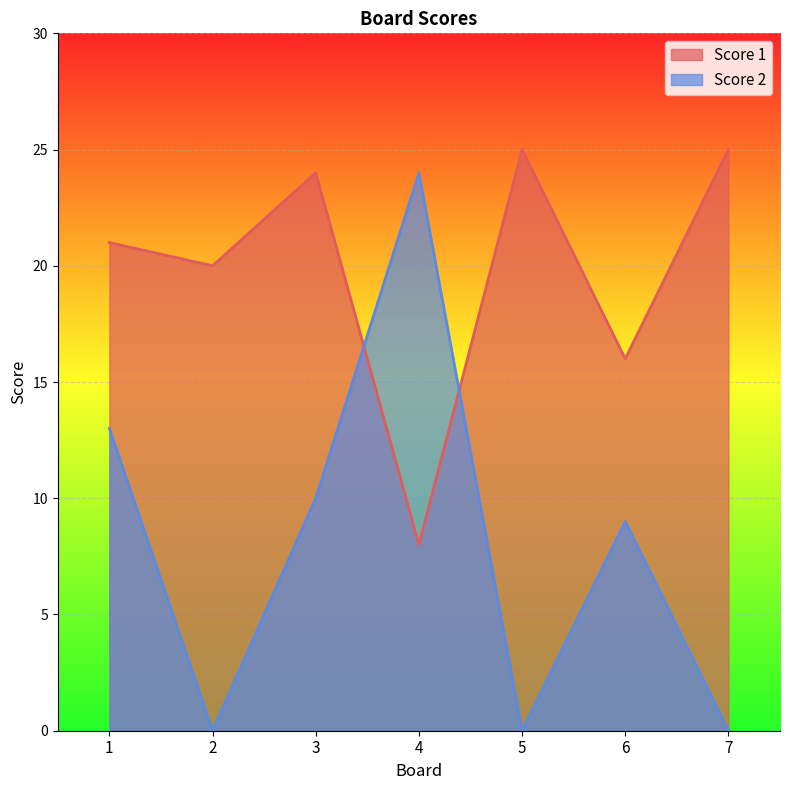

Reading left to right, extract all data points from this chart.

Score 1: 21	20	24	8	25	16	25
Score 2: 13	0	10	24	0	9	0